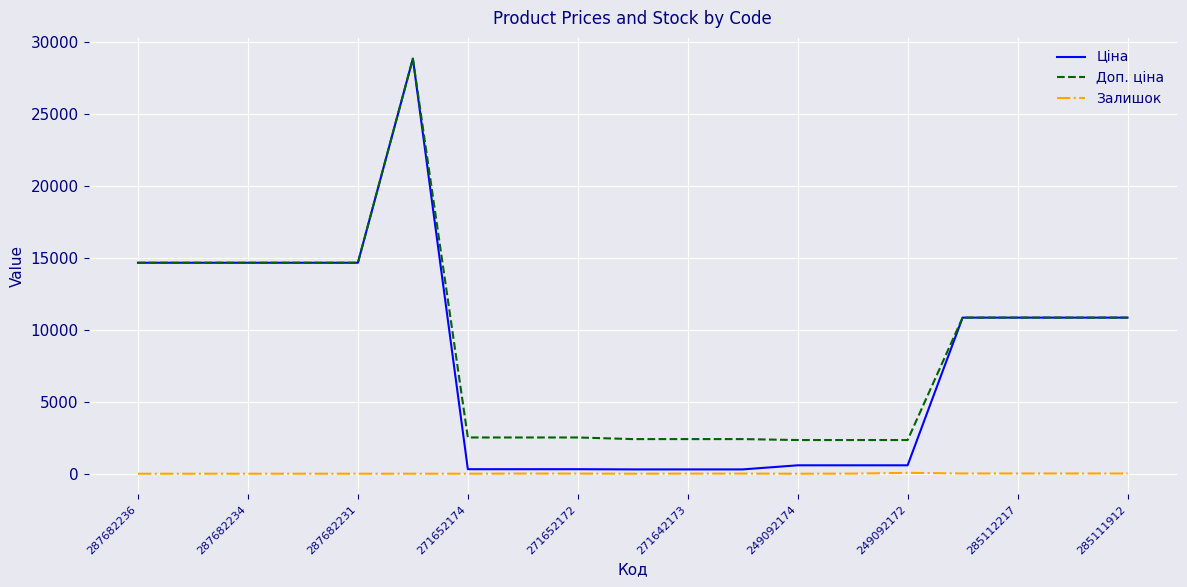

What is the average value of the Ціна series?

7843.7